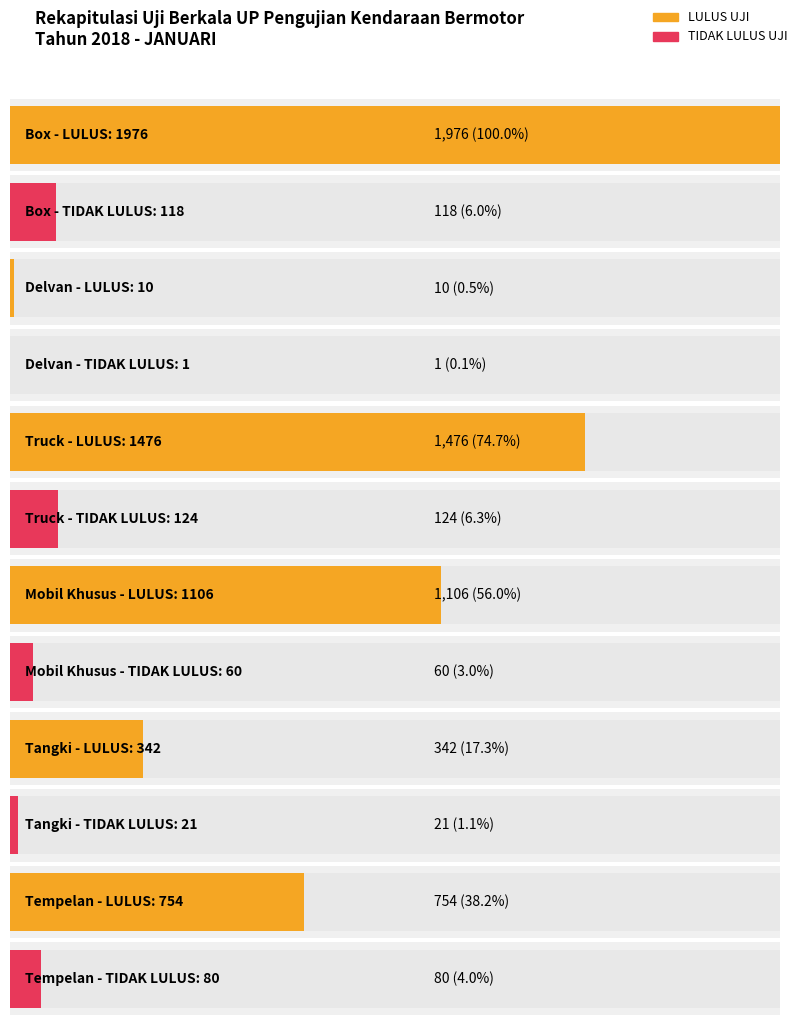

At which label is TIDAK LULUS UJI closest to 62?

Mobil Khusus